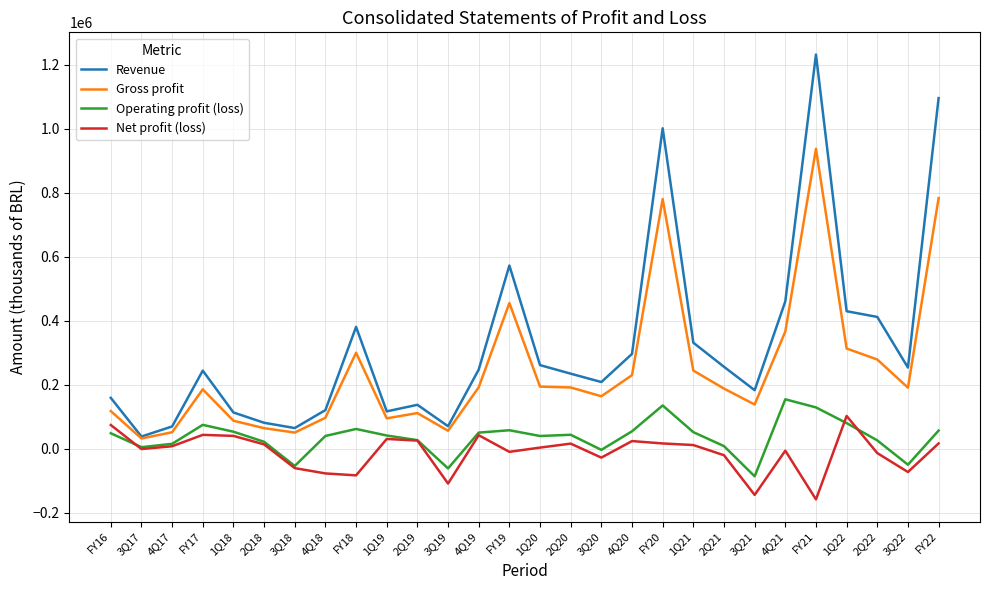

Which series has the largest total across all categories?

Revenue